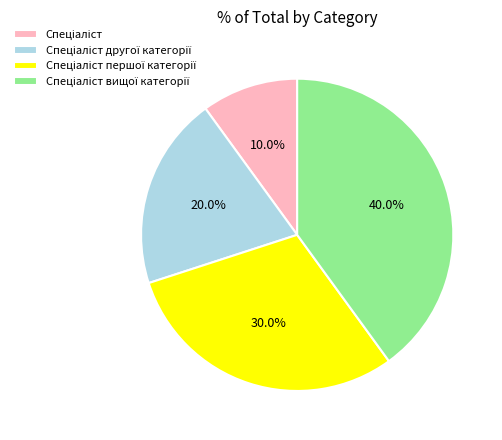

How many segments does this pie chart have?

4